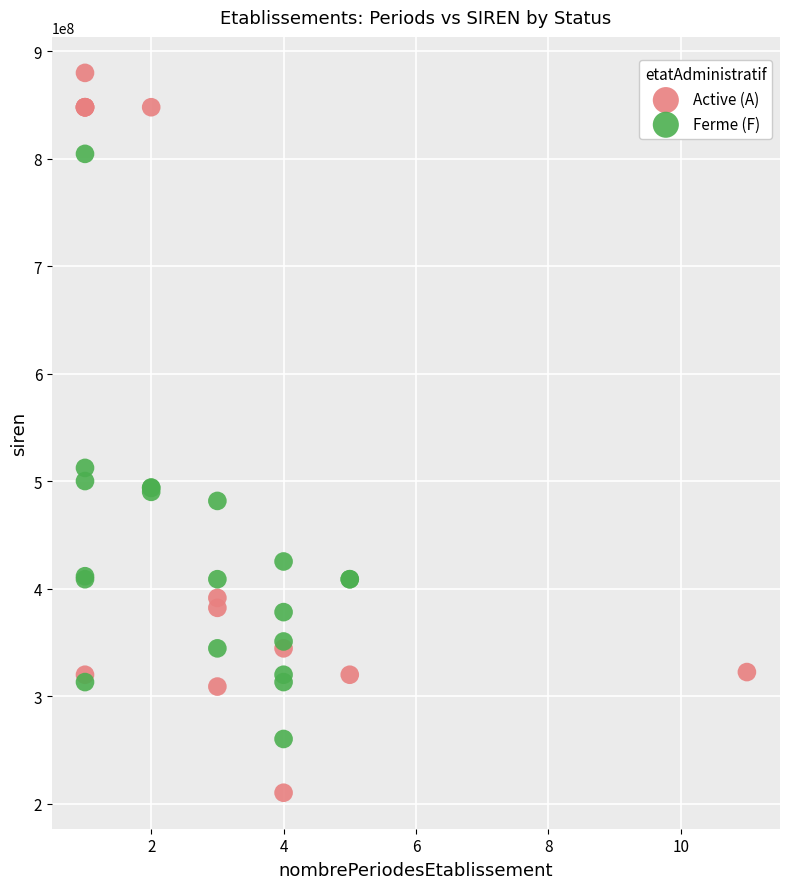

Which series contains the highest Y value?

Active (A)